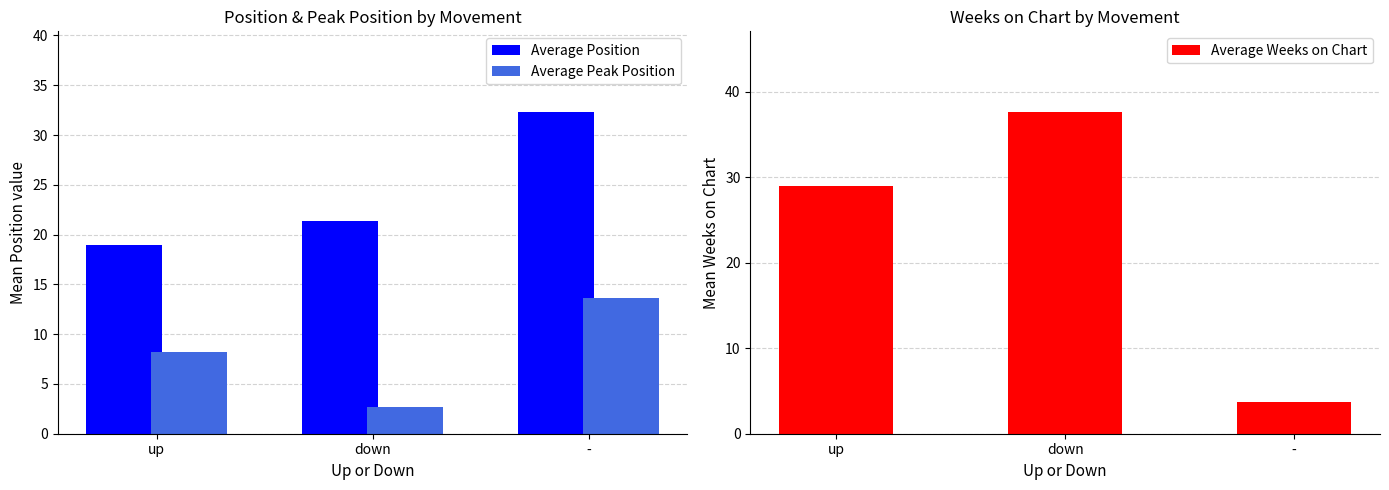

At which label is Average Peak Position closest to 8?

up